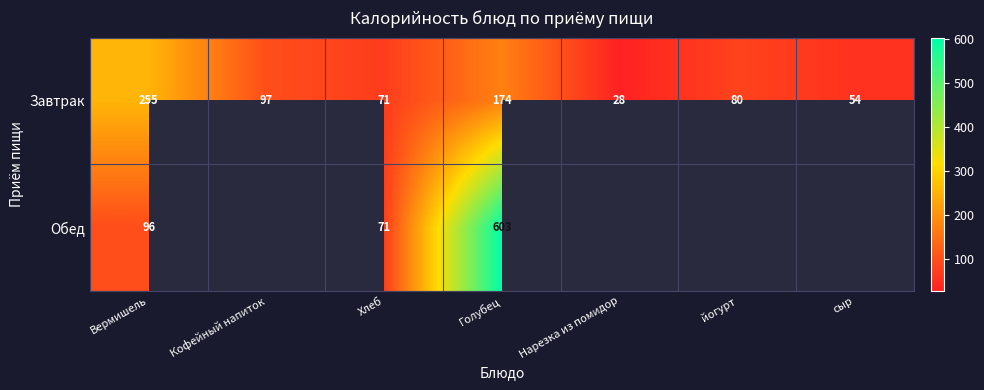

Which label corresponds to the smallest value in the chart?

Нарезка из помидор